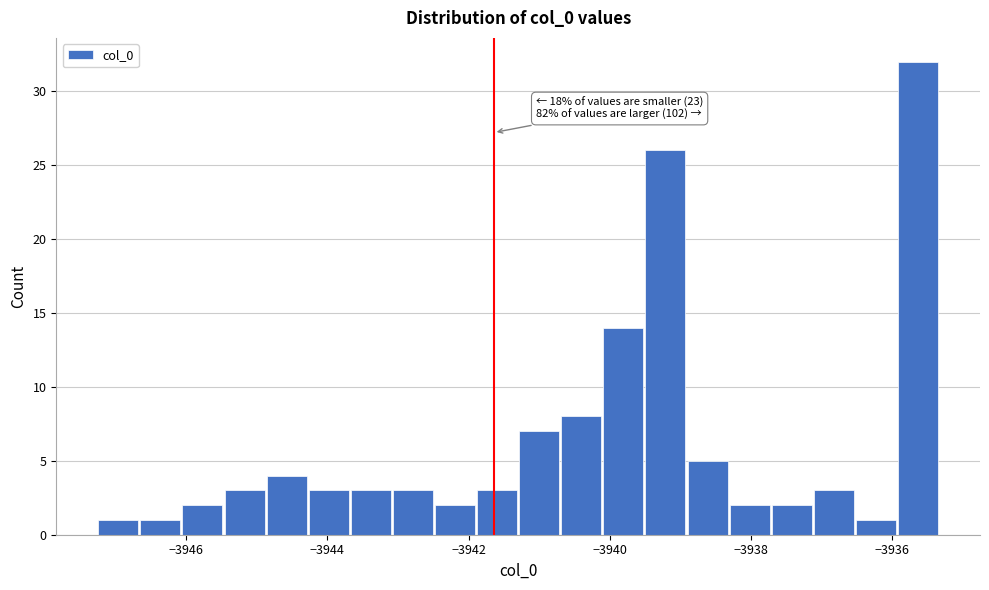

Around what value on the x-axis is the tallest bar? Give the approximate position of its centre, as read against the axis.

-3935.6